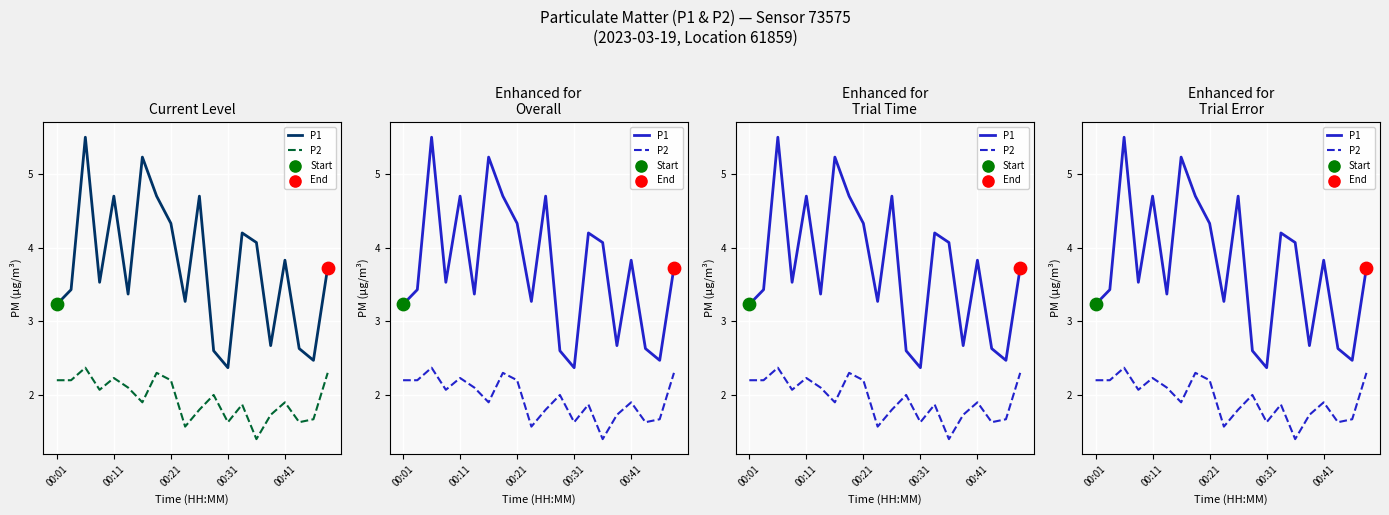

Which series has the largest total across all categories?

P1